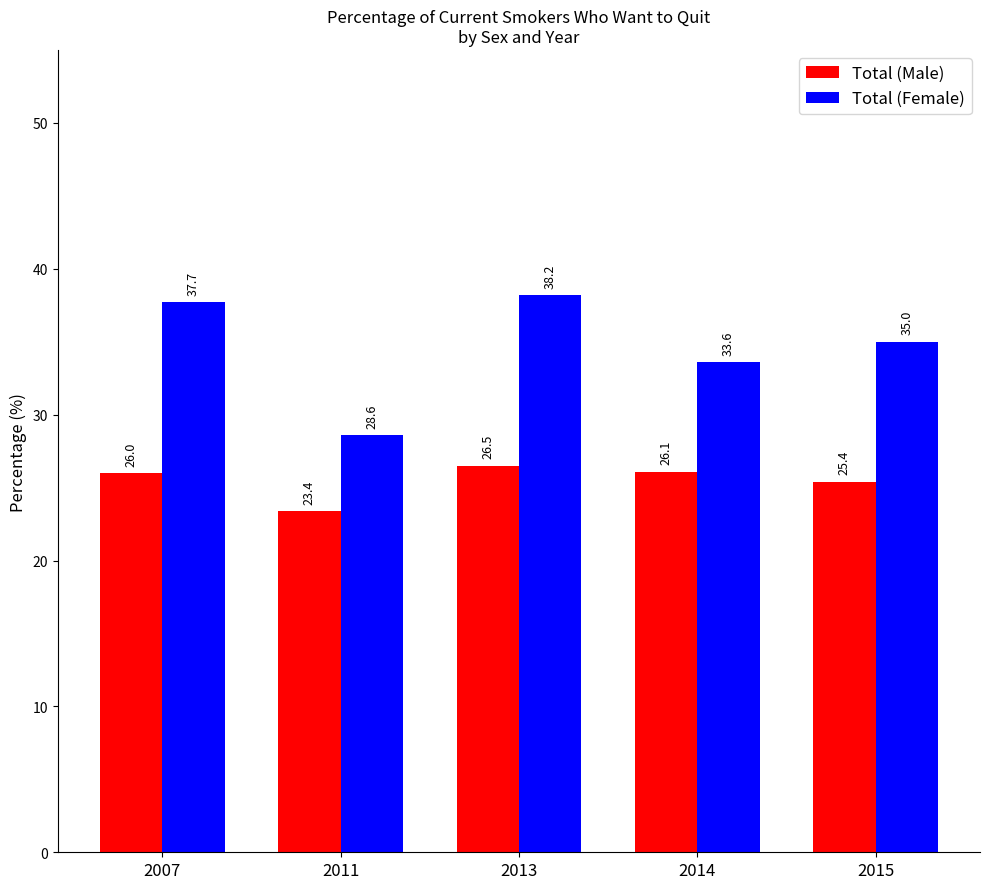

How many bars are there in each group?

2